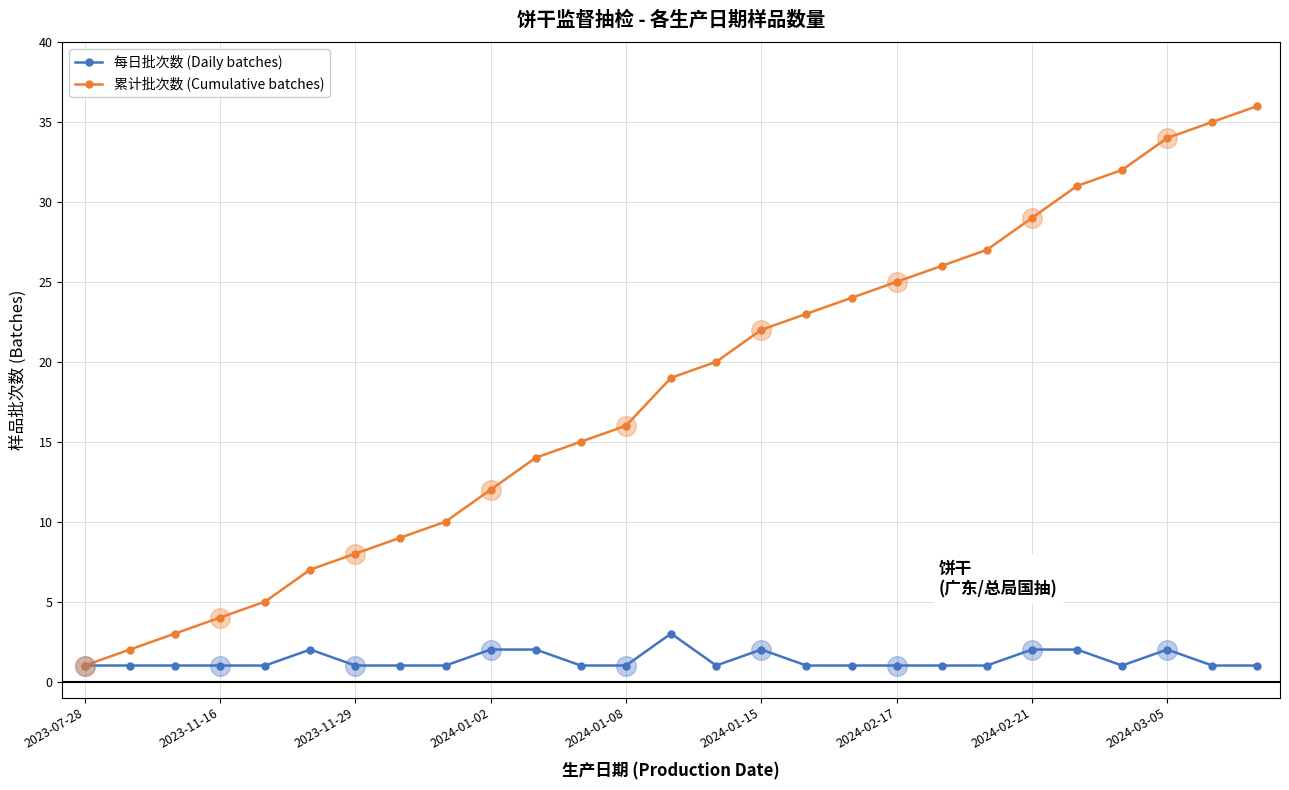

Which series has the largest range (max minus min)?

累计批次数 (Cumulative batches)